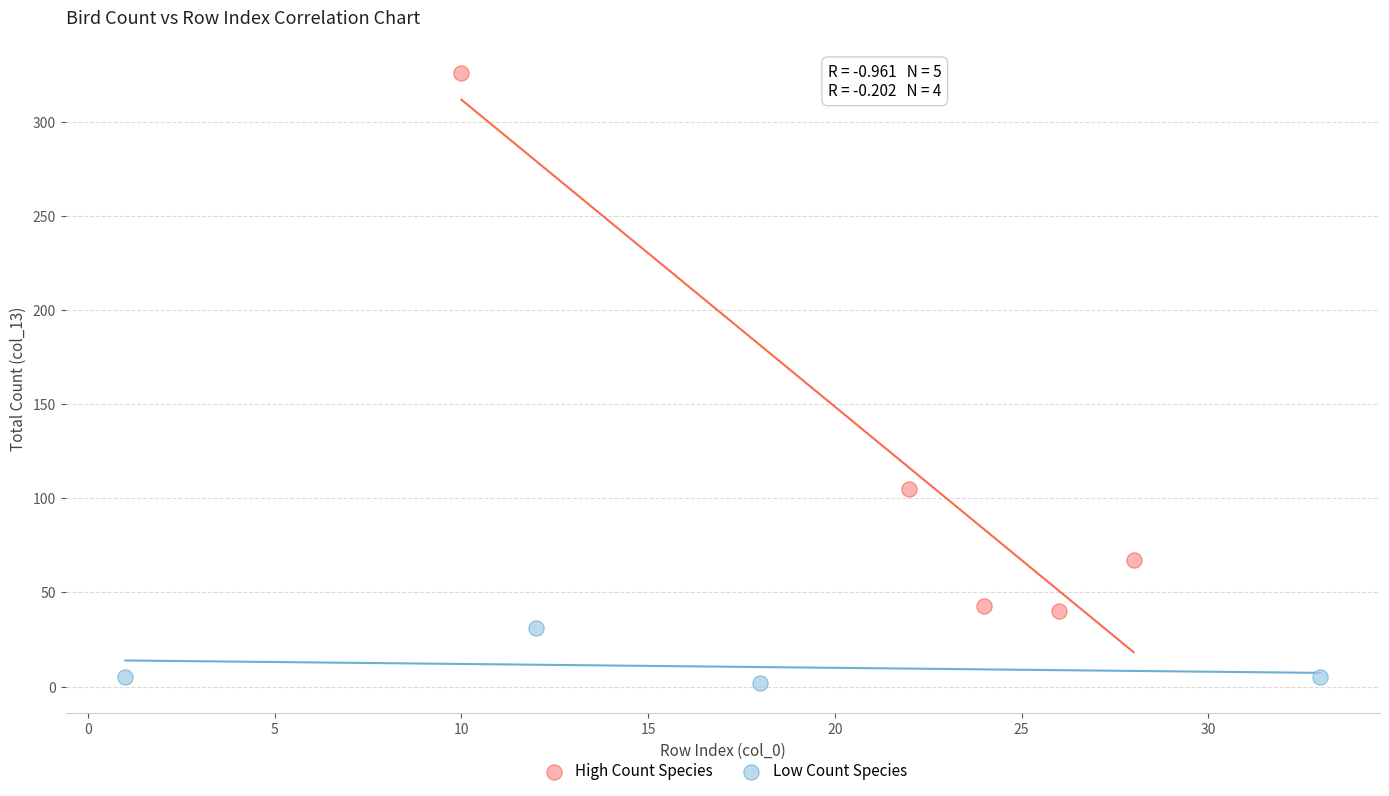

Which series reaches the minimum Y coordinate?

Low Count Species